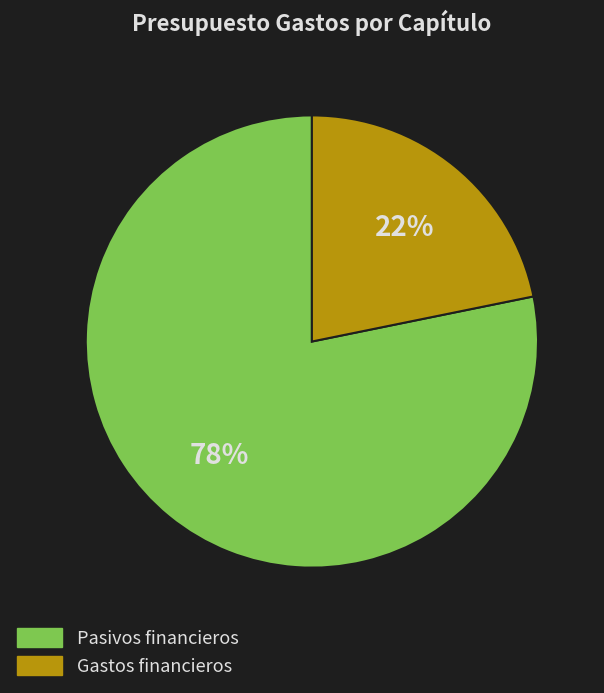

Count the number of slices in the pie.

2